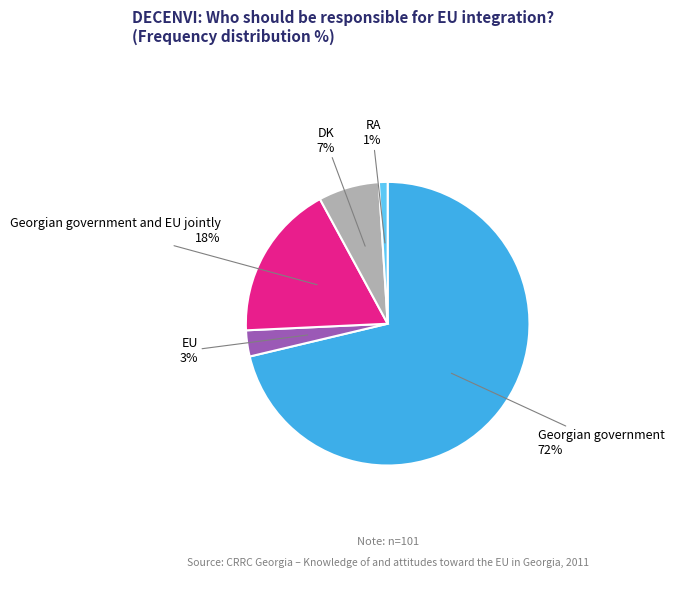

To the nearest percent, what is the combined percentage of EU and DK?

10%